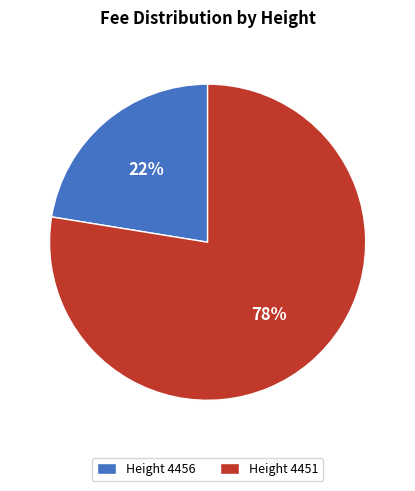

How many segments does this pie chart have?

2